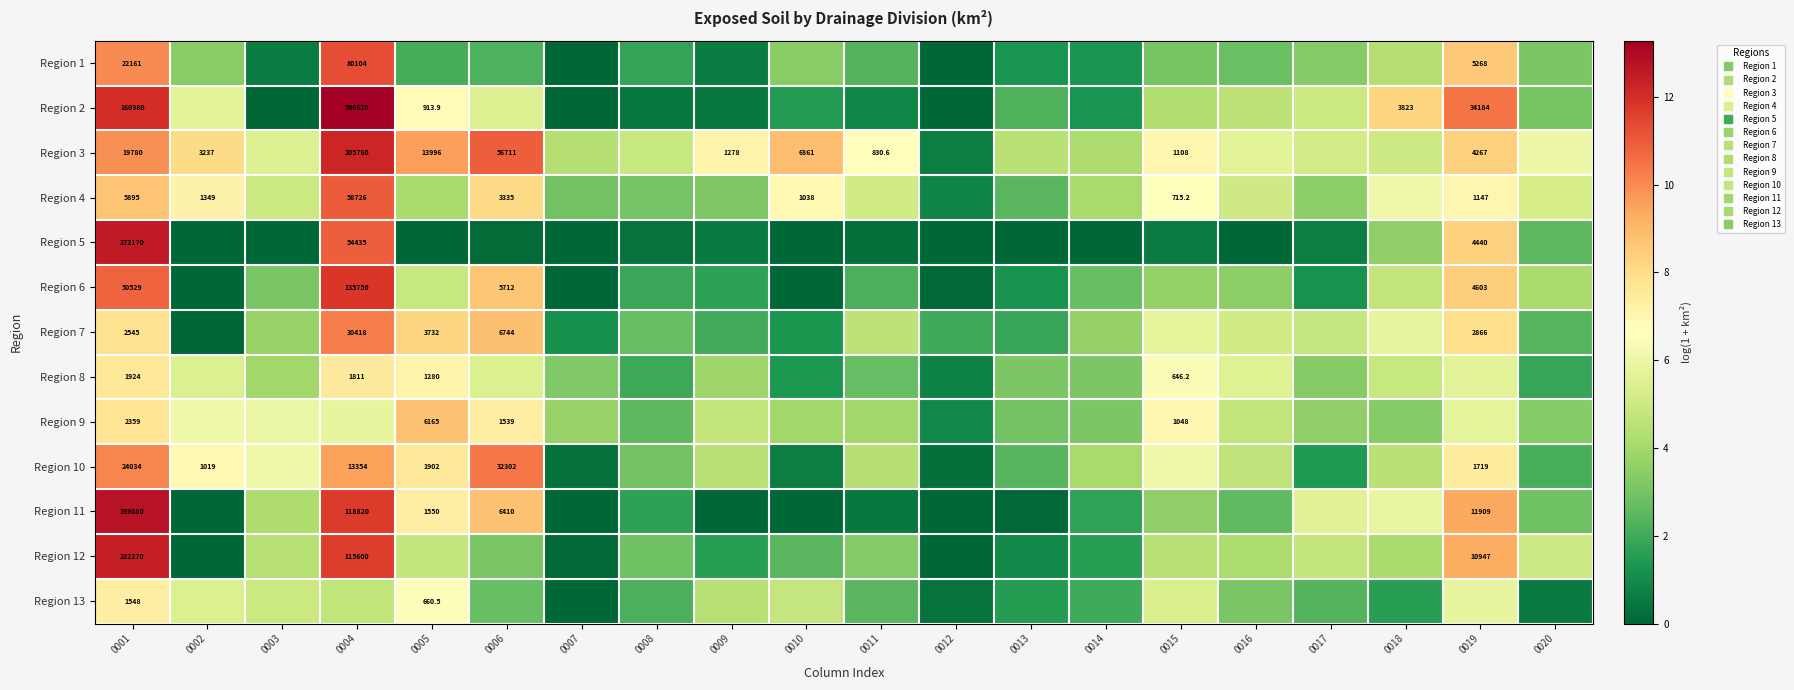

Which has a higher value, 0001 or 0005?

0001